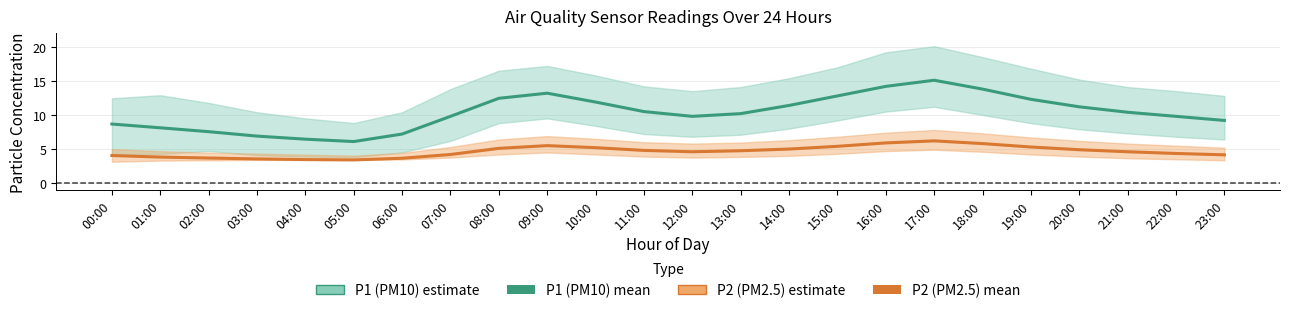

True or false: P1 (PM10) mean has a value of 4.8 at 20:00.

False